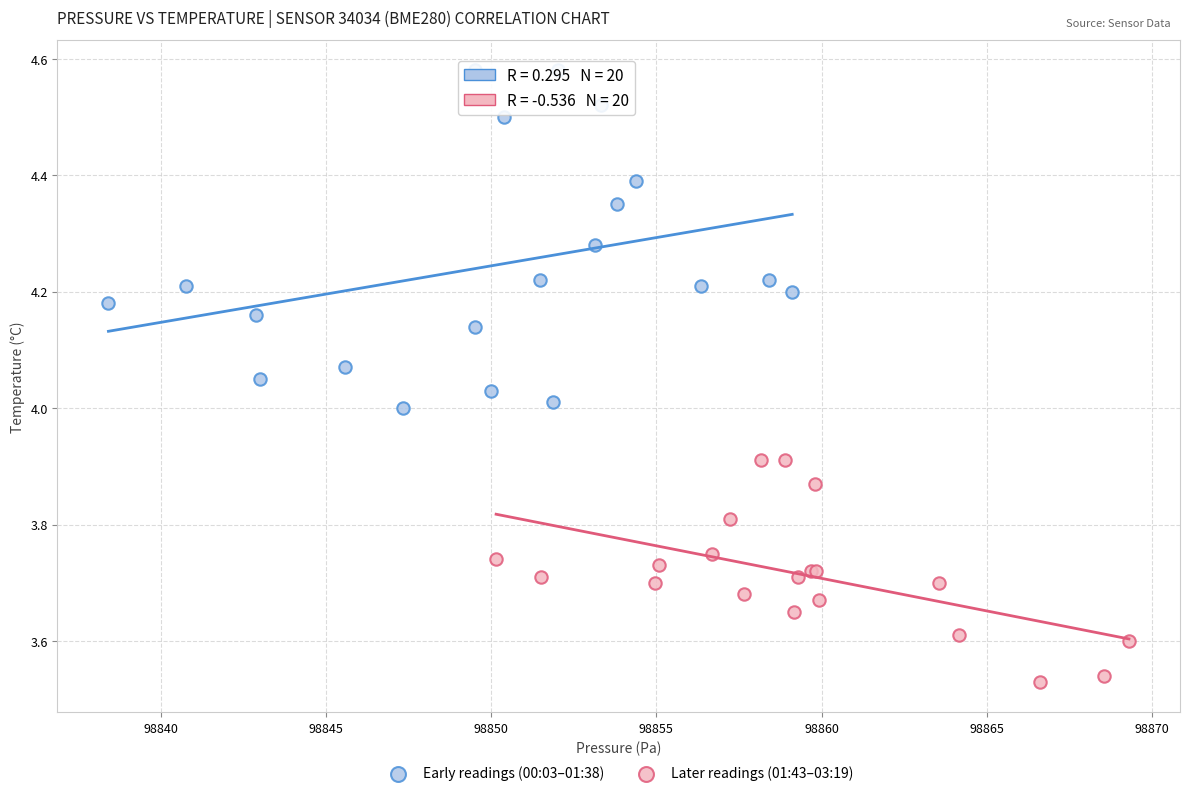

Which series has the largest Y range (max minus min)?

Early readings (00:03–01:38)